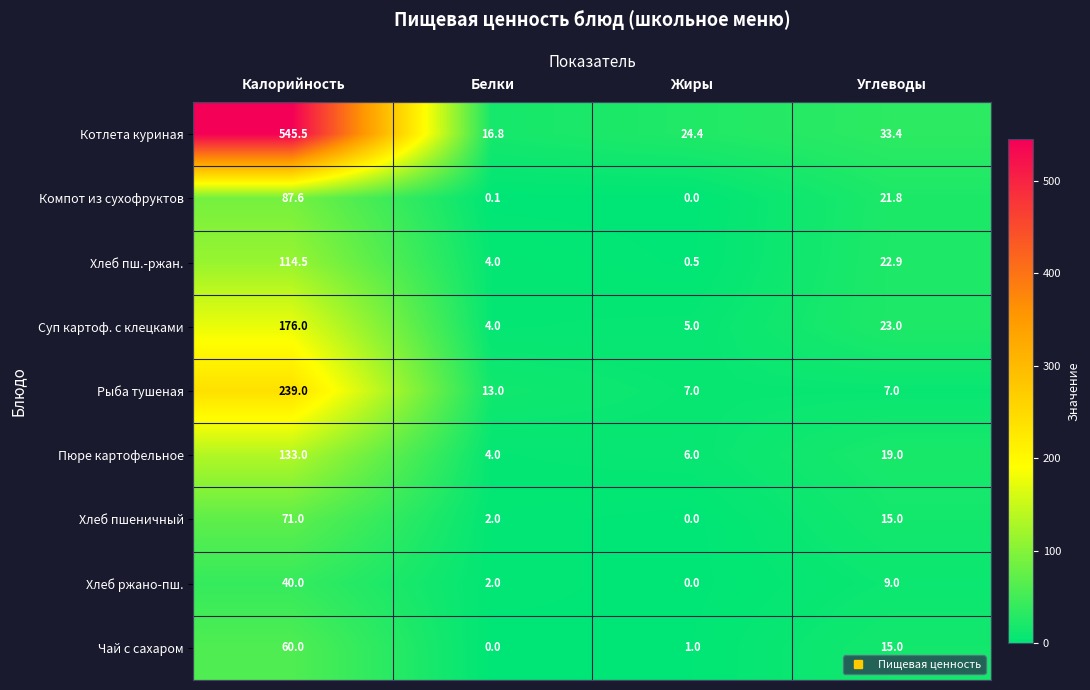

What is the total value across all series at Белки?

45.9